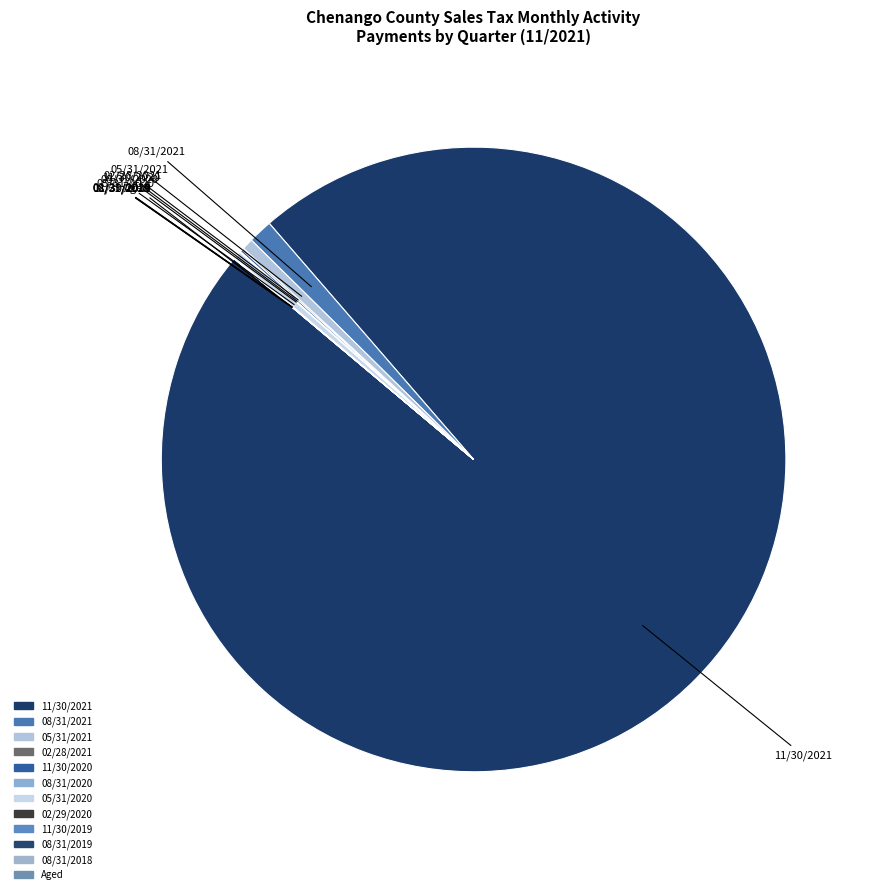

What percentage do 08/31/2019 and 11/30/2020 together represent?

0.1%